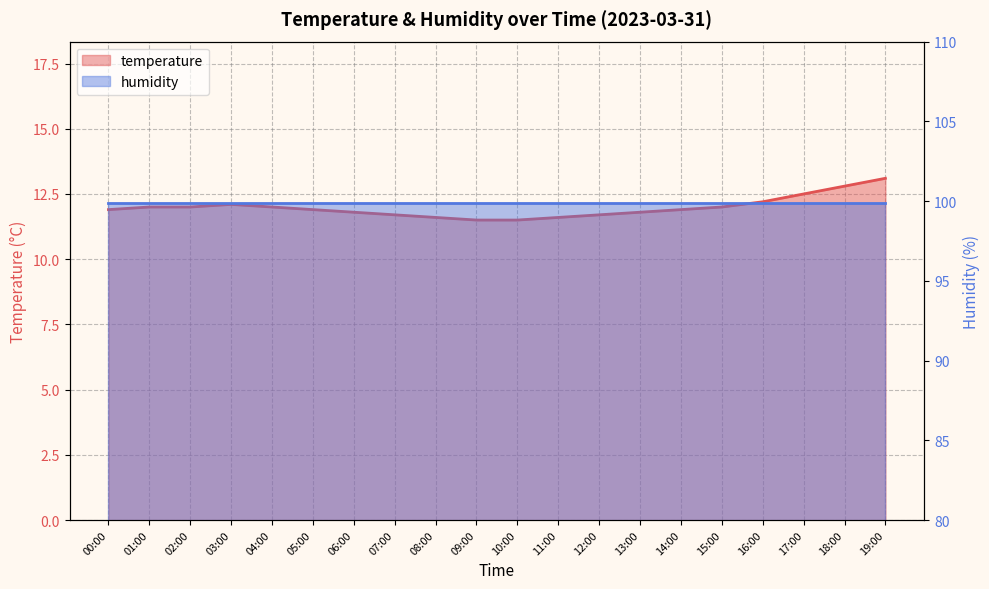

How many interior local peaks (higher than both neighbors) does the data have?

1